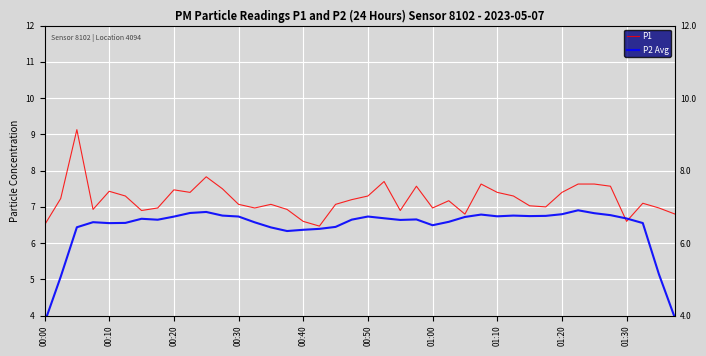

How many lines are shown in the chart?

2